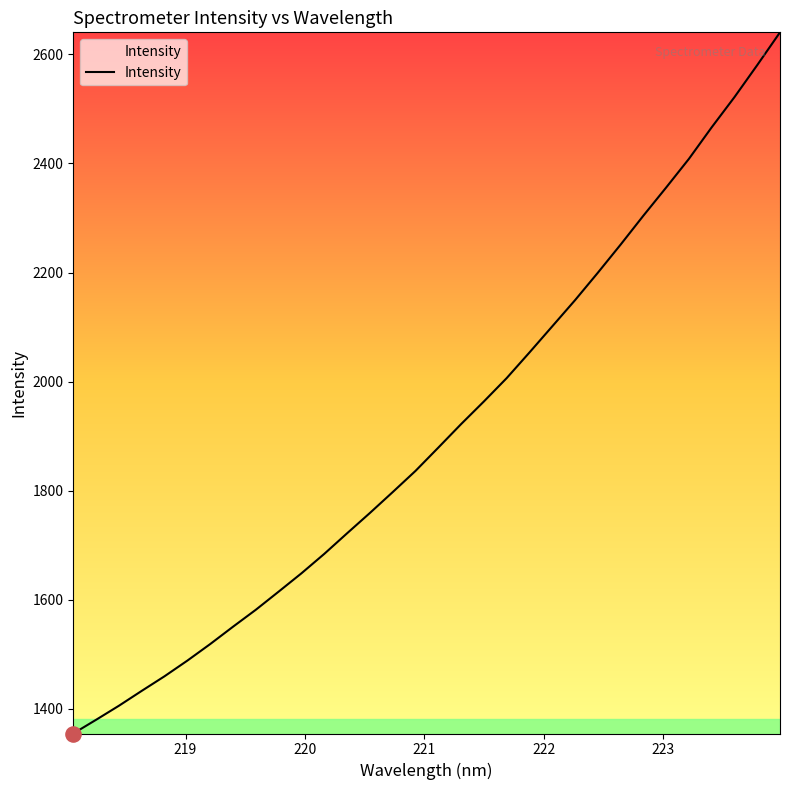

What is the difference between the maximum and minimum values?

1285.5